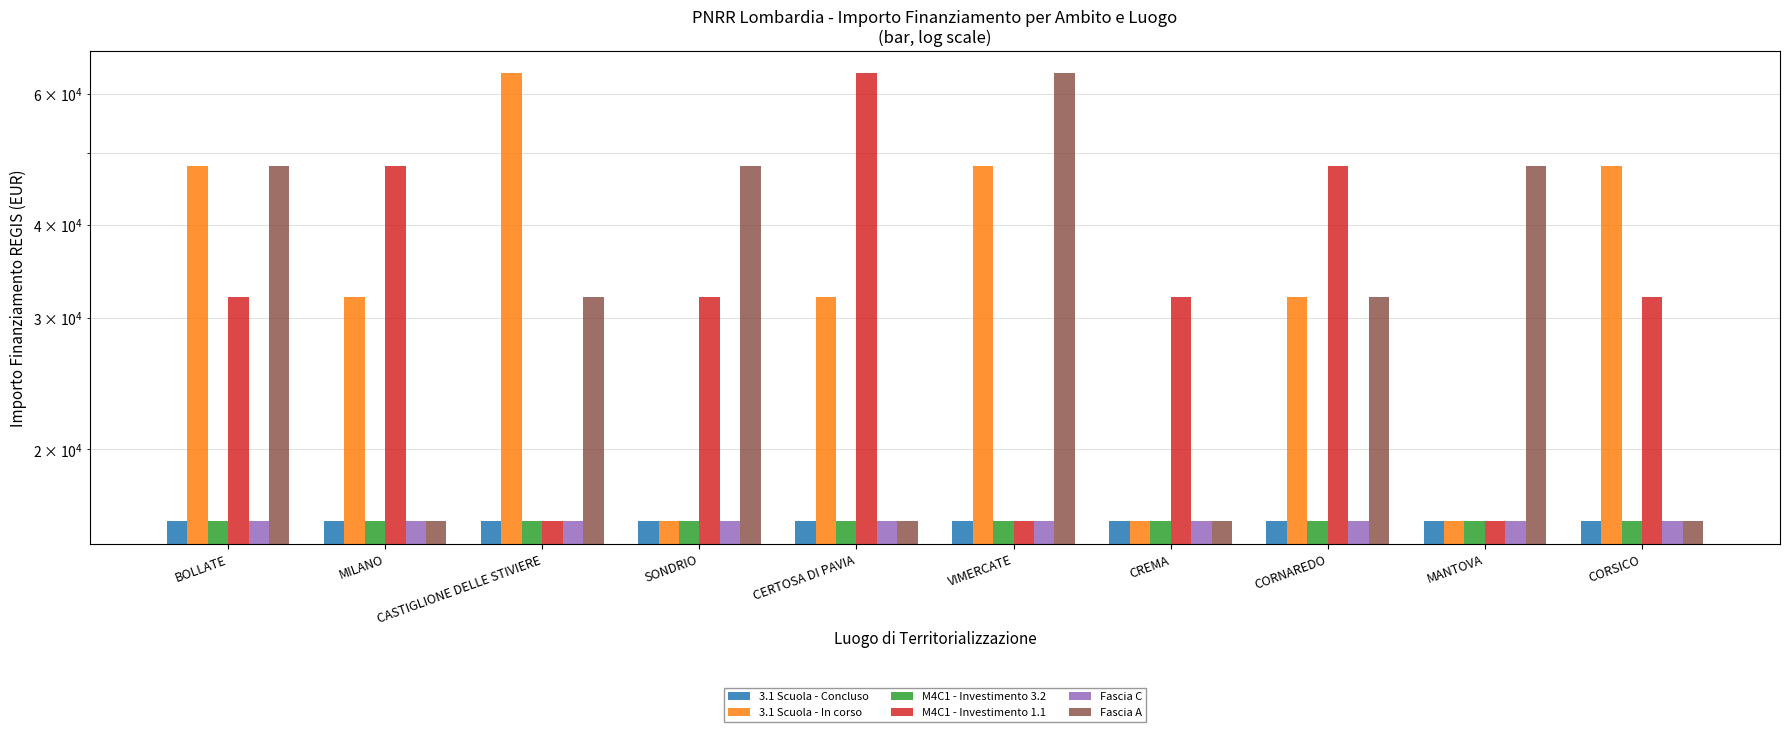

Reading left to right, extract all data points from this chart.

3.1 Scuola - Concluso: BOLLATE=16000	MILANO=16000	CASTIGLIONE DELLE STIVIERE=16000	SONDRIO=16000	CERTOSA DI PAVIA=16000	VIMERCATE=16000	CREMA=16000	CORNAREDO=16000	MANTOVA=16000	CORSICO=16000
3.1 Scuola - In corso: BOLLATE=48000	MILANO=32000	CASTIGLIONE DELLE STIVIERE=64000	SONDRIO=16000	CERTOSA DI PAVIA=32000	VIMERCATE=48000	CREMA=16000	CORNAREDO=32000	MANTOVA=16000	CORSICO=48000
M4C1 - Investimento 3.2: BOLLATE=16000	MILANO=16000	CASTIGLIONE DELLE STIVIERE=16000	SONDRIO=16000	CERTOSA DI PAVIA=16000	VIMERCATE=16000	CREMA=16000	CORNAREDO=16000	MANTOVA=16000	CORSICO=16000
M4C1 - Investimento 1.1: BOLLATE=32000	MILANO=48000	CASTIGLIONE DELLE STIVIERE=16000	SONDRIO=32000	CERTOSA DI PAVIA=64000	VIMERCATE=16000	CREMA=32000	CORNAREDO=48000	MANTOVA=16000	CORSICO=32000
Fascia C: BOLLATE=16000	MILANO=16000	CASTIGLIONE DELLE STIVIERE=16000	SONDRIO=16000	CERTOSA DI PAVIA=16000	VIMERCATE=16000	CREMA=16000	CORNAREDO=16000	MANTOVA=16000	CORSICO=16000
Fascia A: BOLLATE=48000	MILANO=16000	CASTIGLIONE DELLE STIVIERE=32000	SONDRIO=48000	CERTOSA DI PAVIA=16000	VIMERCATE=64000	CREMA=16000	CORNAREDO=32000	MANTOVA=48000	CORSICO=16000